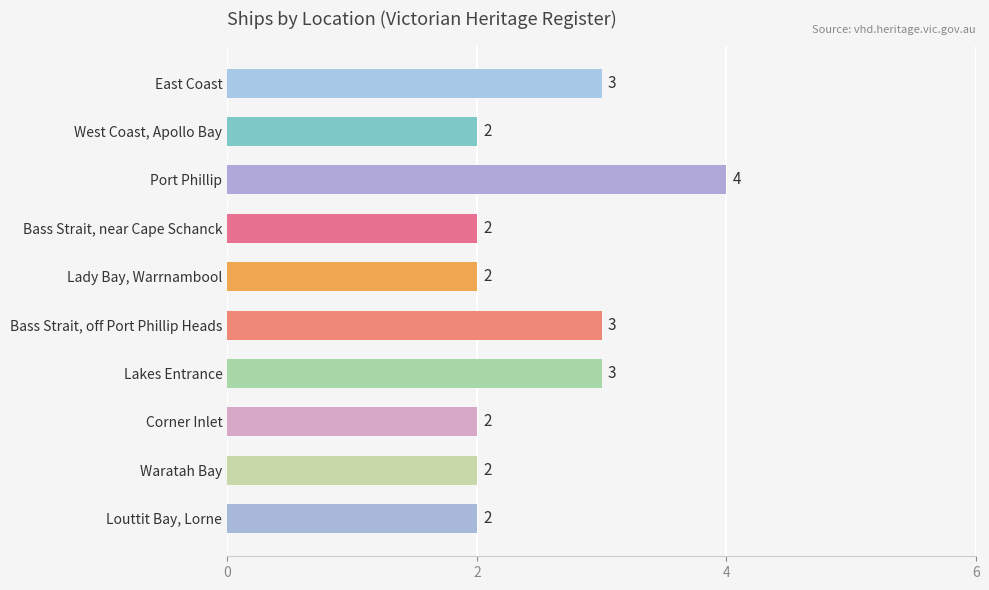

What is the difference between the maximum and second lowest values?

2